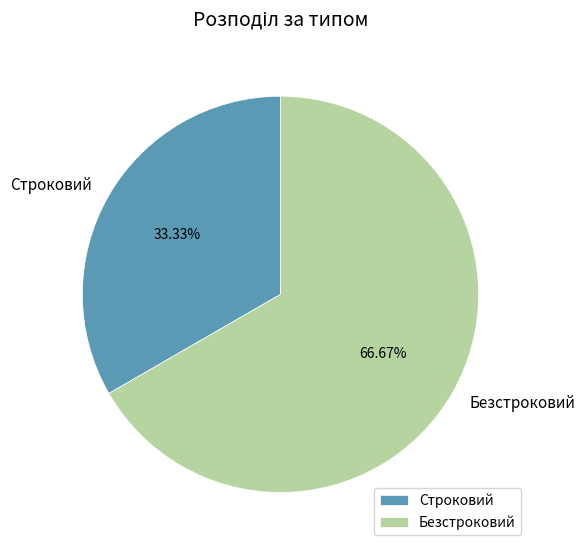

To the nearest percent, what portion does Строковий represent?

33%